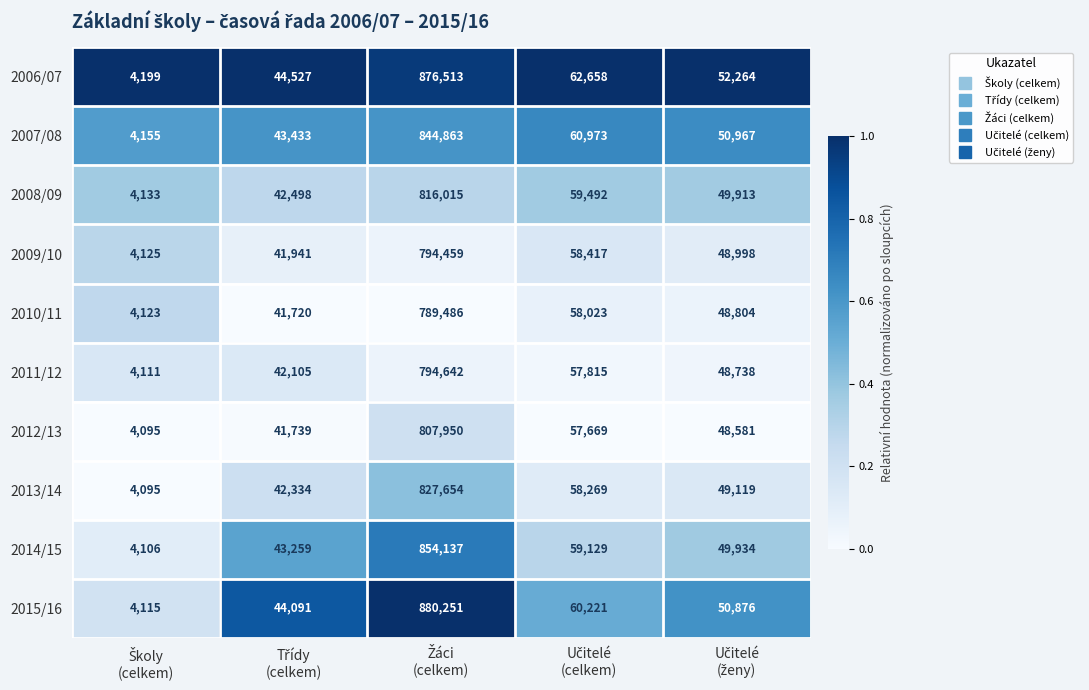

How many categories are shown in the chart?

5